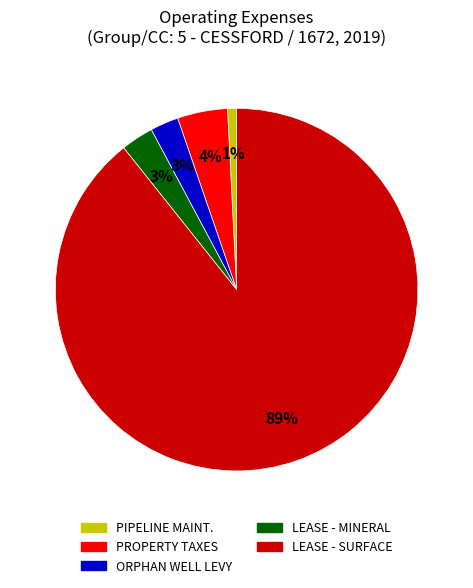

To the nearest percent, what is the difference between the largest and smallest slice percentages?

88%